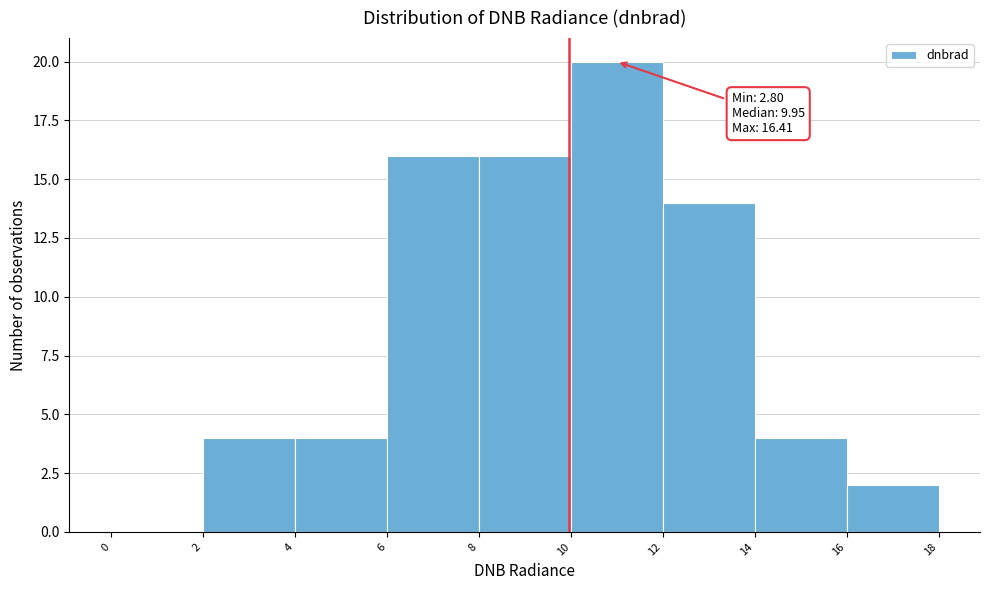

Over which range of the x-axis is the bar tallest?

10 to 12